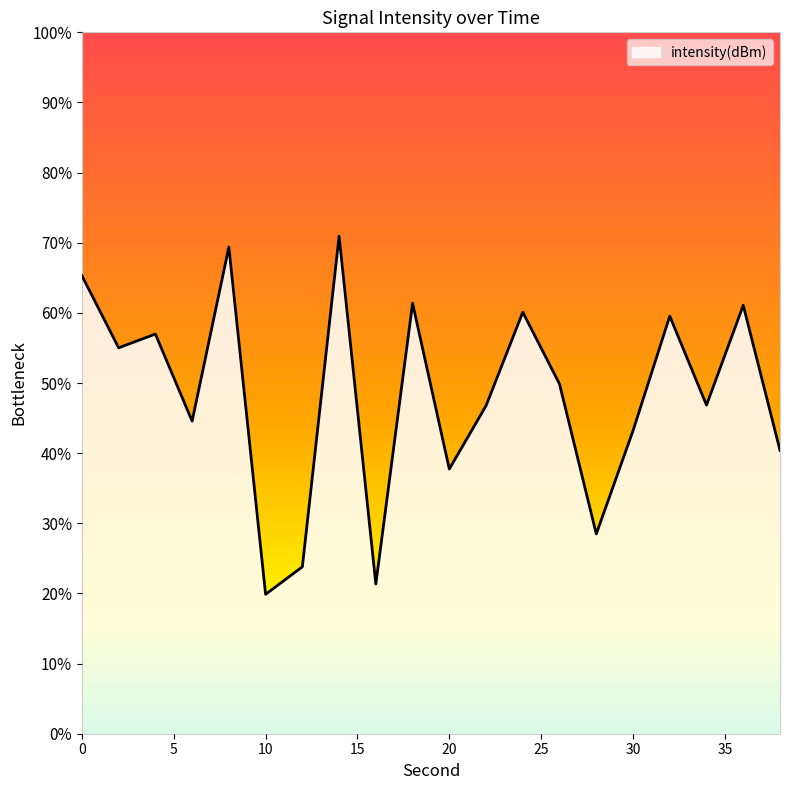

Which category has the lowest value across all series?

10